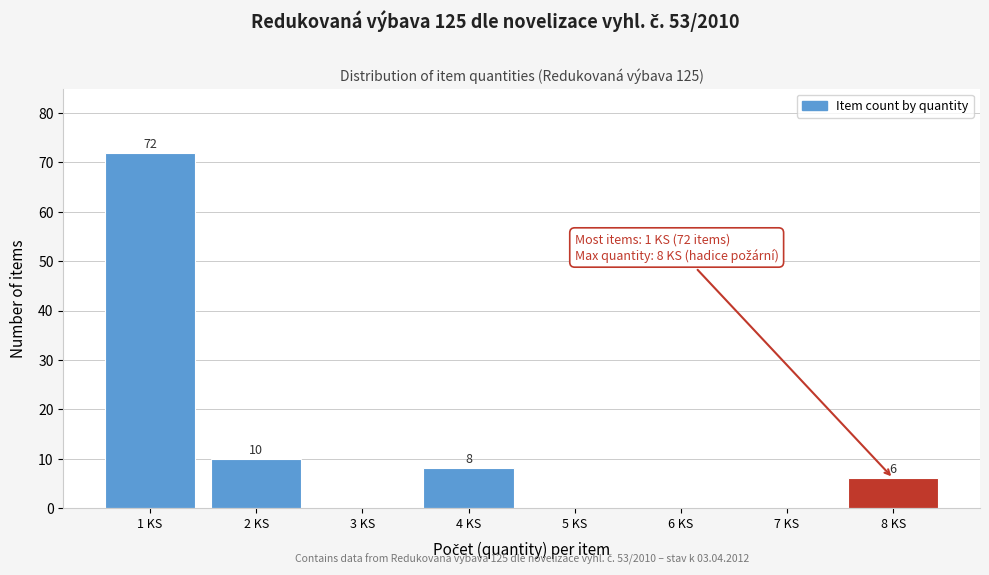

Reading left to right, what are all the values shown in this chart?

1 KS=72	2 KS=10	3 KS=0	4 KS=8	5 KS=0	6 KS=0	7 KS=0	8 KS=6